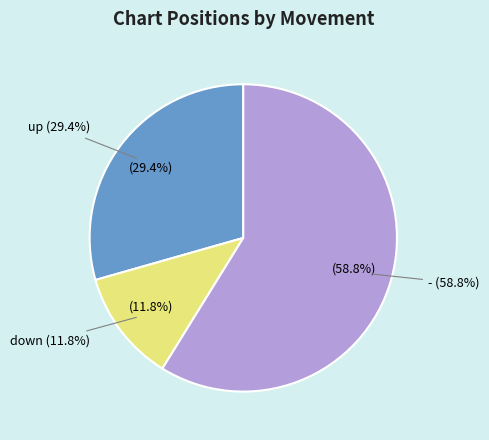

How many slices are in this pie chart?

3